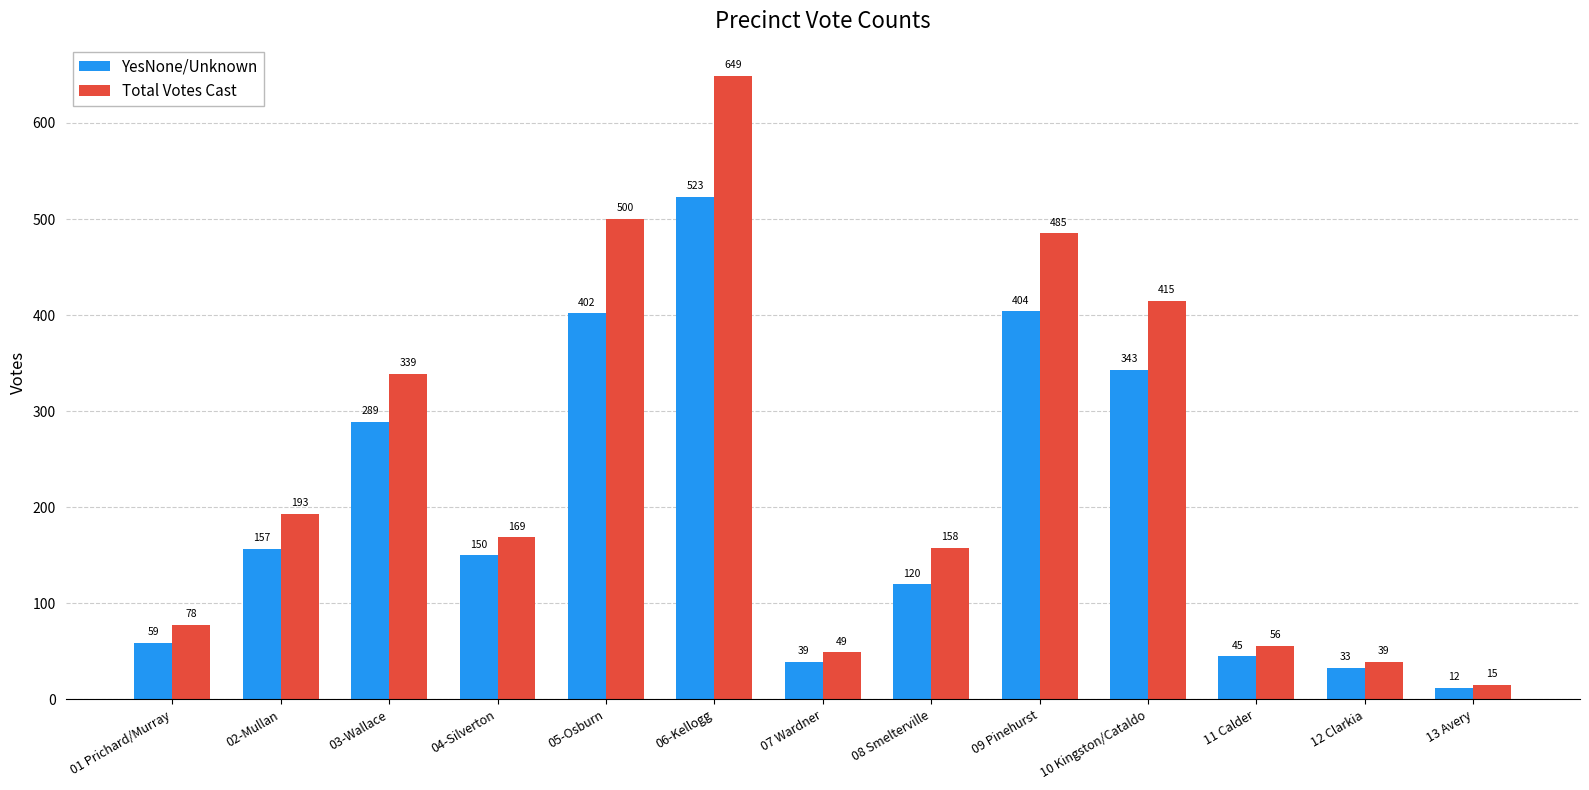

At which label does YesNone/Unknown first exceed 150?

02-Mullan